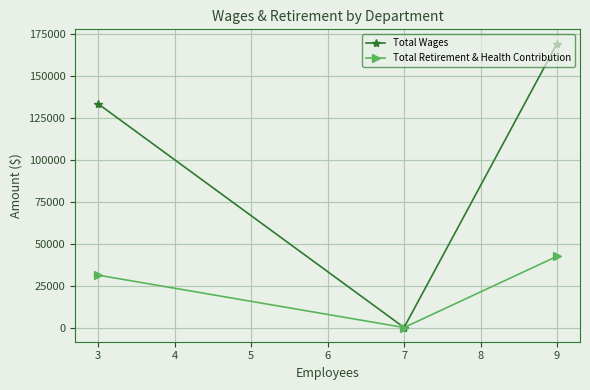

Between 7 and 9, which series saw the biggest shift?

Total Wages